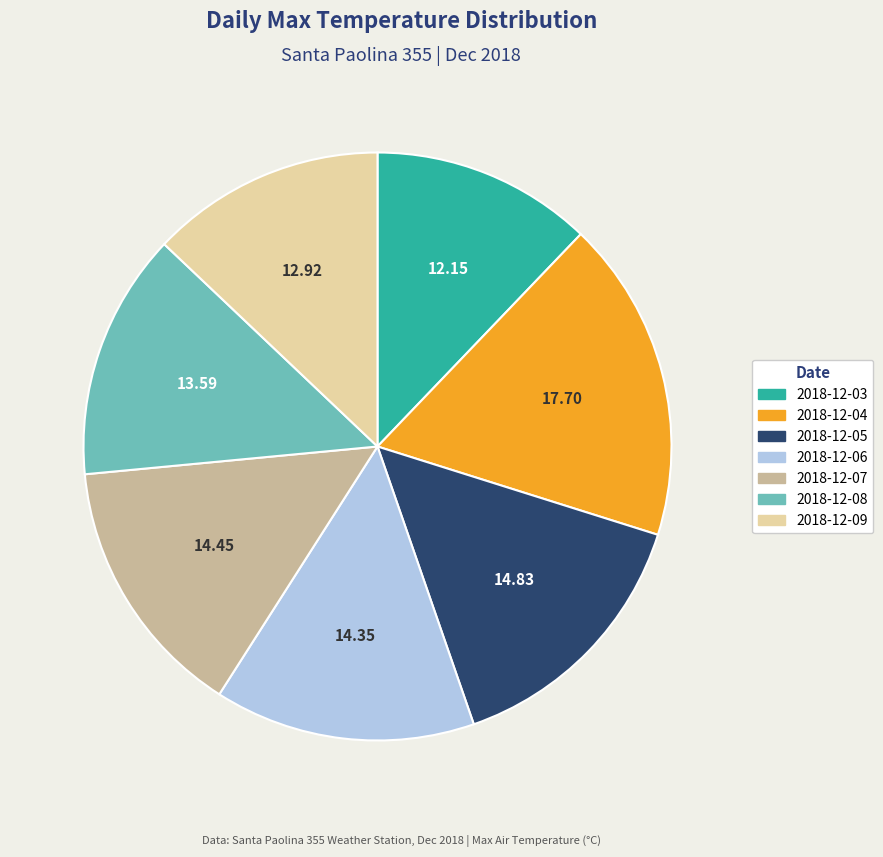

Which slice is the largest?

2018-12-04